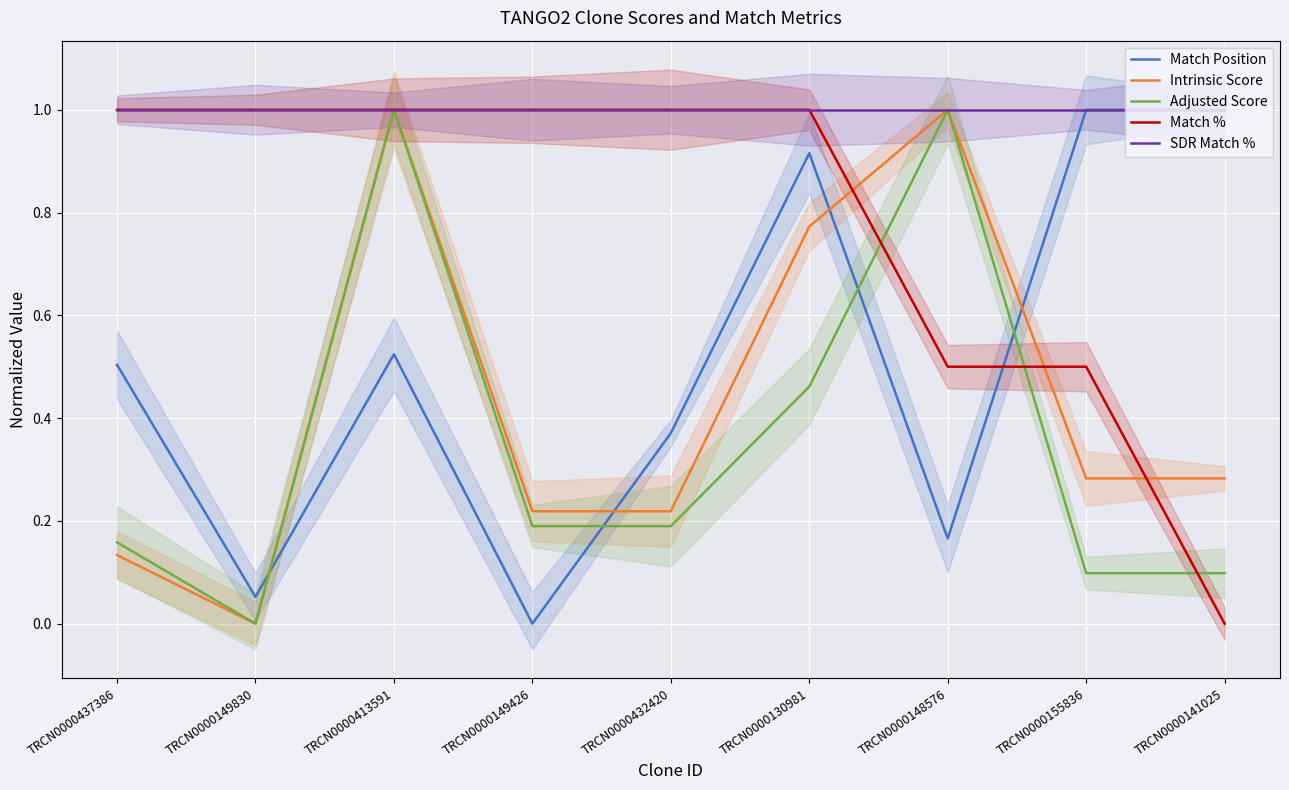

What are all the series names shown in the legend?

Match Position, Intrinsic Score, Adjusted Score, Match %, SDR Match %